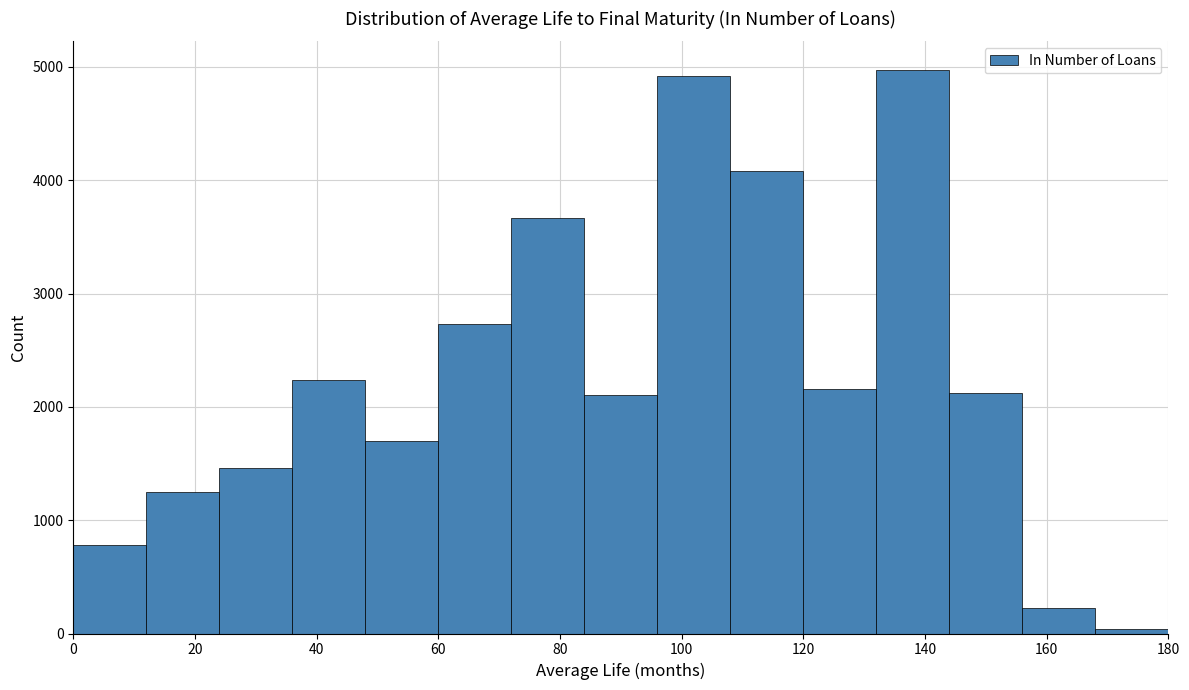

Reading left to right, transcribe this chart: for each bar, give the range it covers on the x-axis and its height. The values are not printed on the chart, so give them approximately, as read against the axis.

0 to 12: 800
12 to 24: 1200
24 to 36: 1500
36 to 48: 2200
48 to 60: 1700
60 to 72: 2700
72 to 84: 3700
84 to 96: 2100
96 to 108: 4900
108 to 120: 4100
120 to 132: 2200
132 to 144: 5000
144 to 156: 2100
156 to 168: 200
168 to 180: under 100